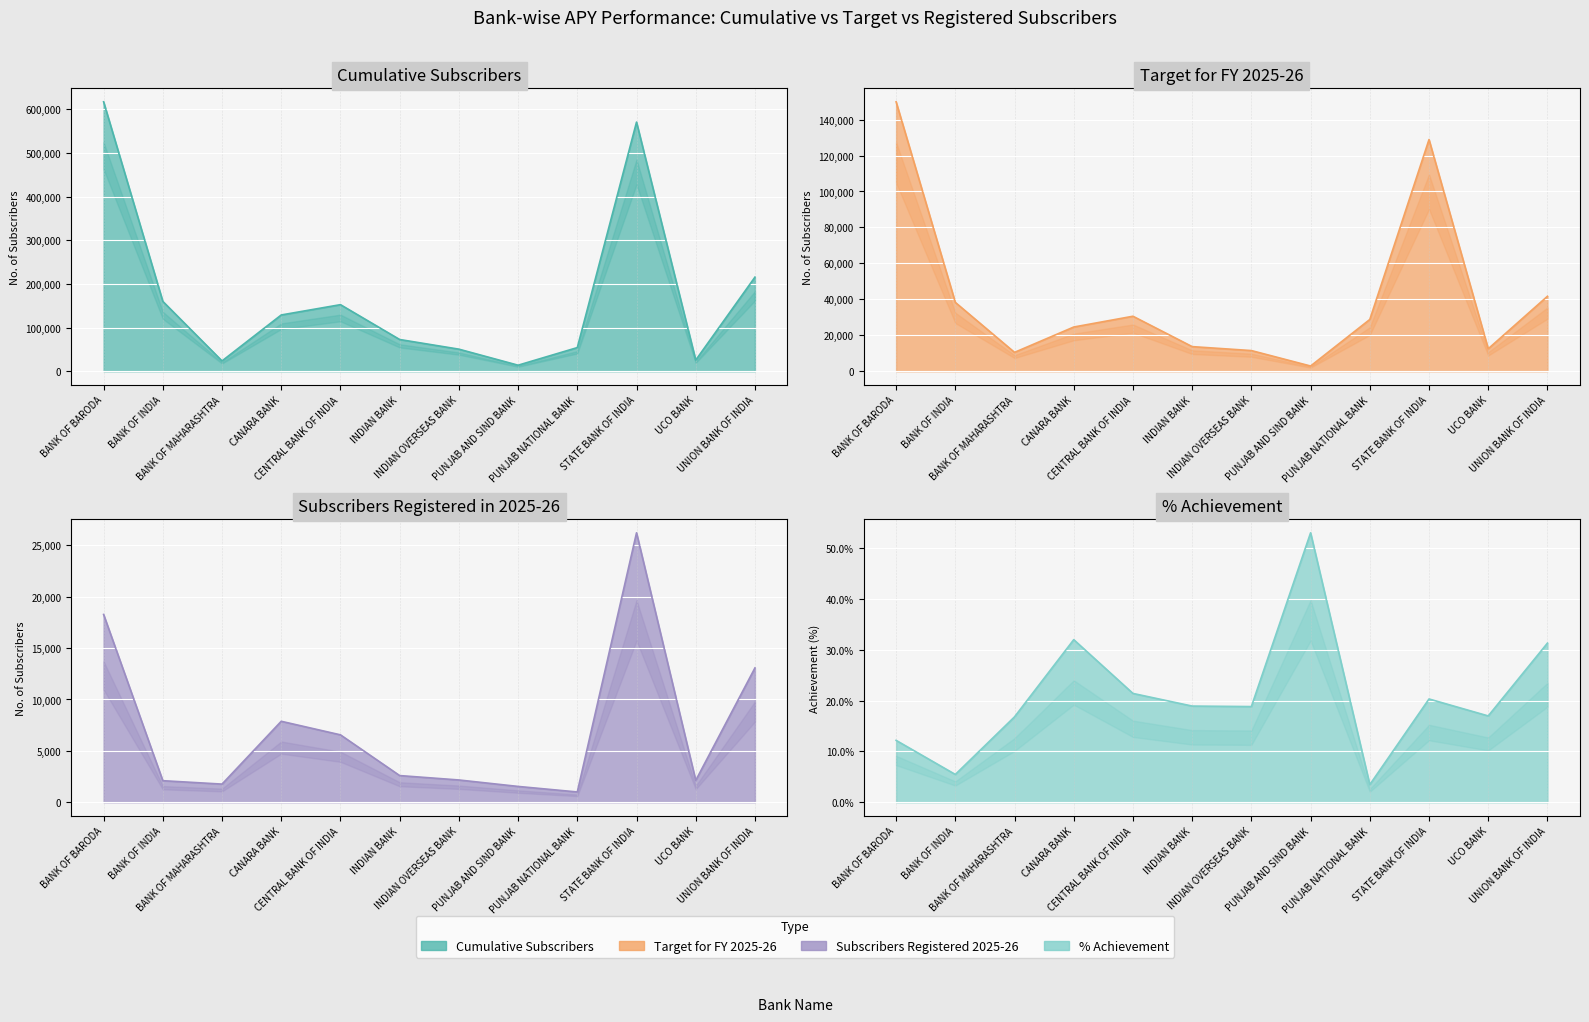

Where is the first local minimum for Target for FY 2025-26?

BANK OF MAHARASHTRA